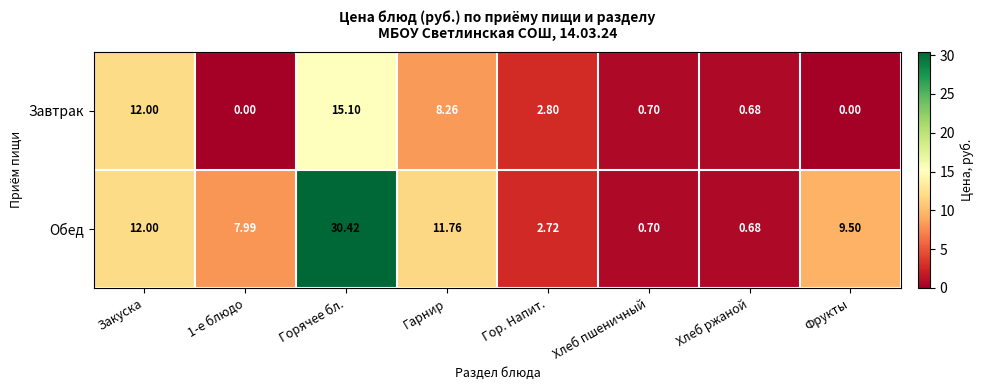

What is the greatest value displayed?

30.4